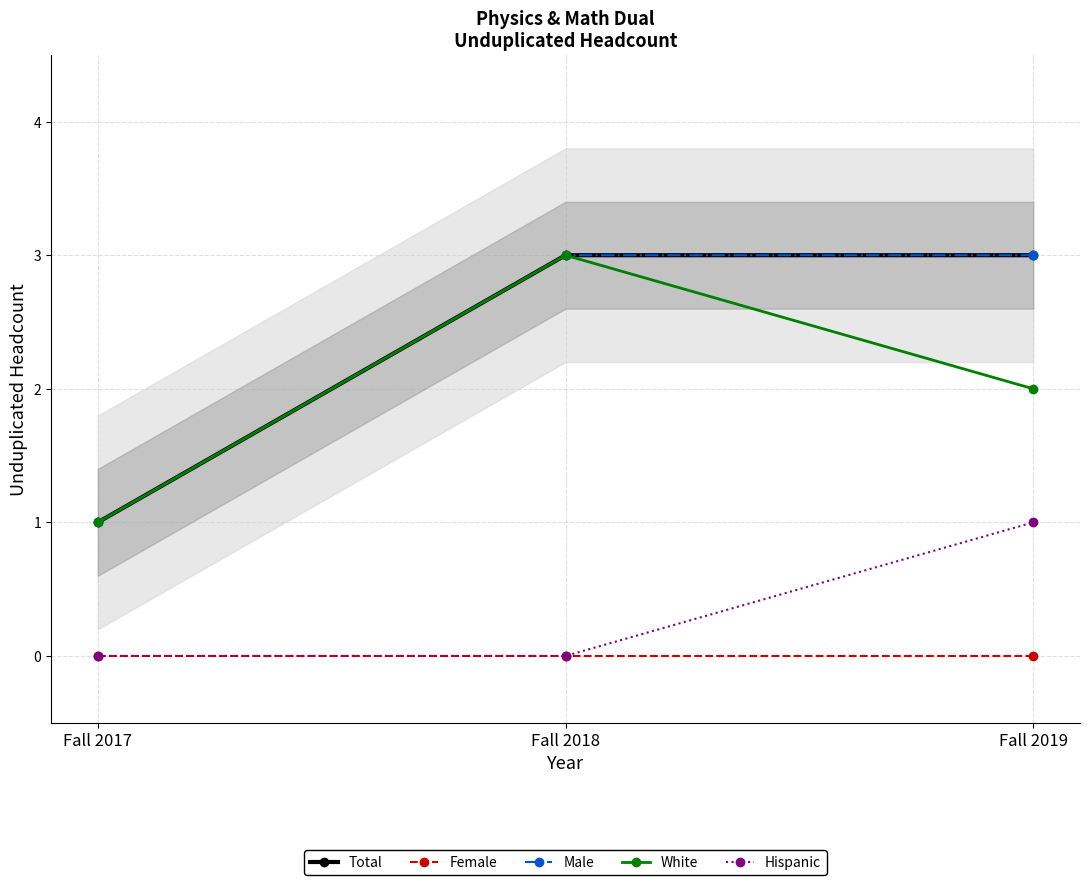

Count the number of data series in this chart.

5